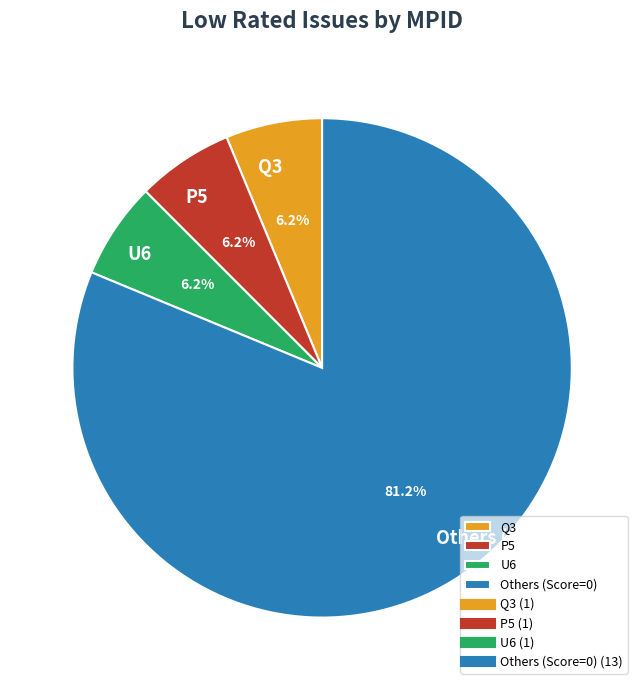

Which slice is the largest?

Others (Score=0)